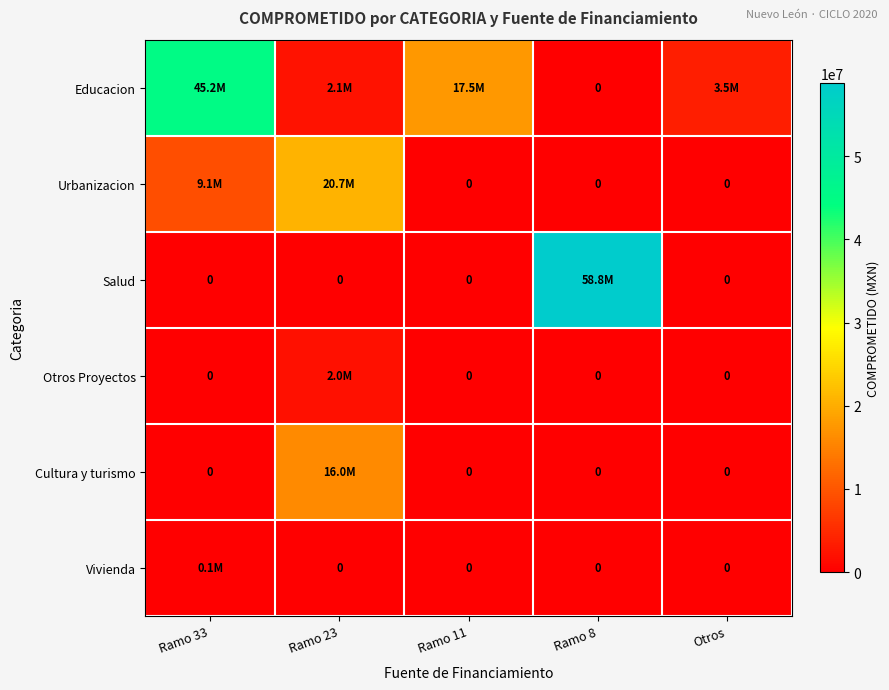

At how many categories does at least one series exceed 17922184?

3